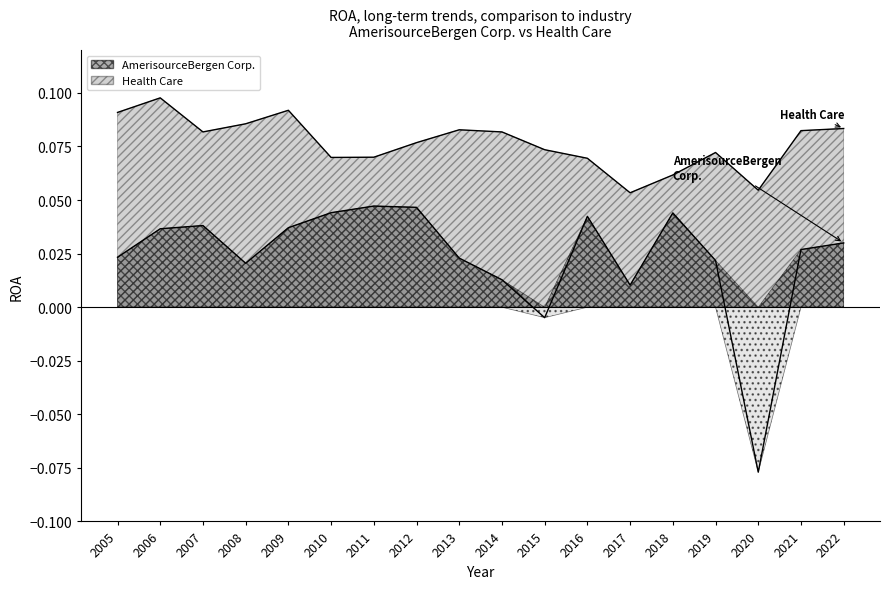

List the labels in order of AmerisourceBergen Corp. value, smallest first.

2020, 2015, 2017, 2014, 2008, 2019, 2013, 2005, 2021, 2022, 2006, 2009, 2007, 2016, 2018, 2010, 2012, 2011